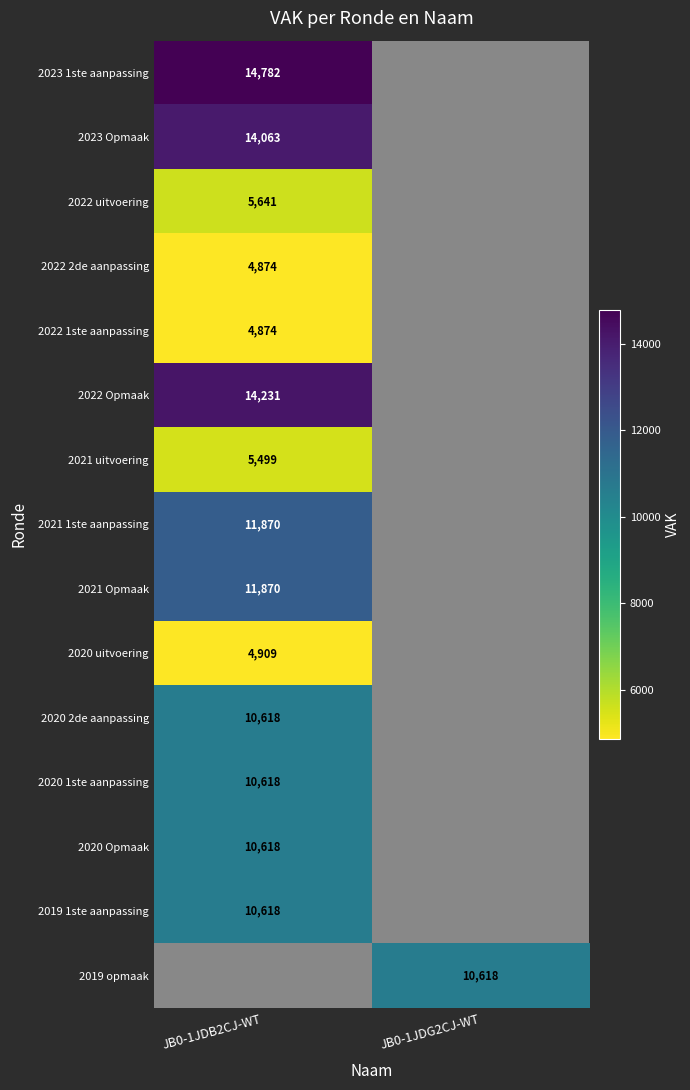

How many data points does each series have?

2